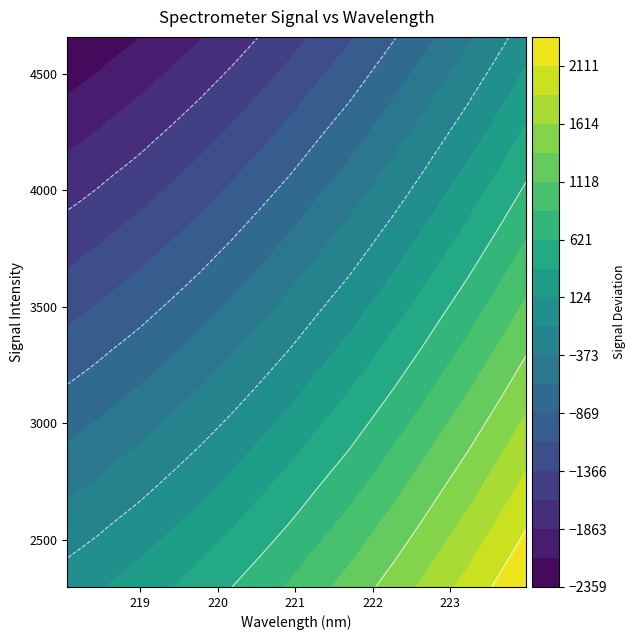

Which label corresponds to the largest value in the chart?

223.9802